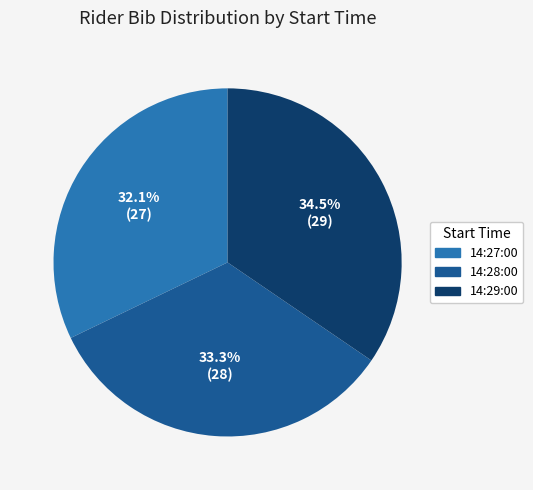

How many segments does this pie chart have?

3